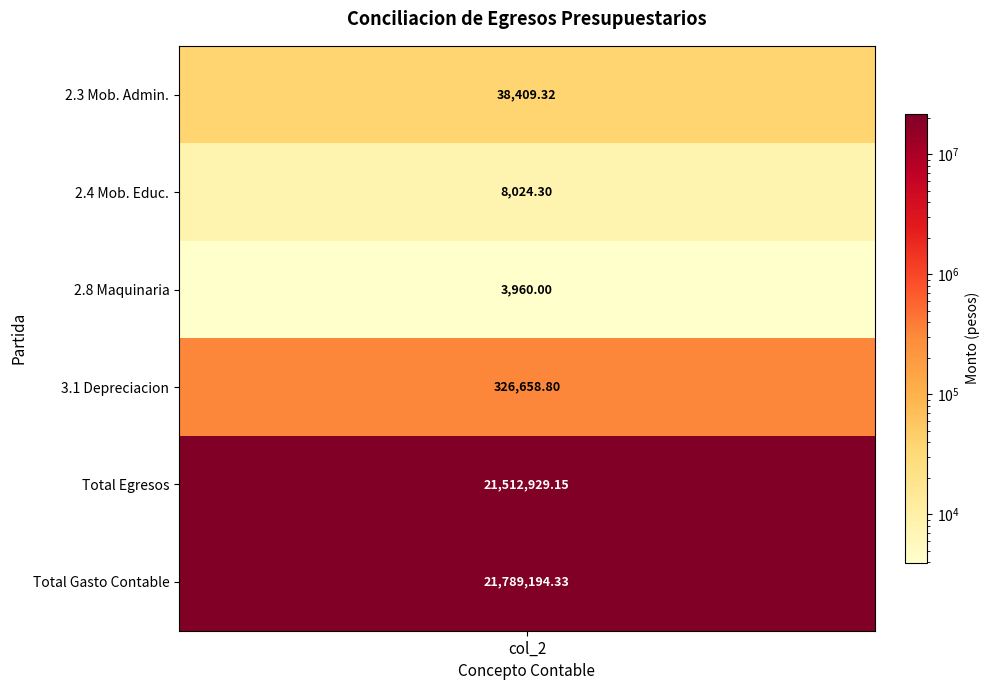

Count the number of data series in this chart.

6